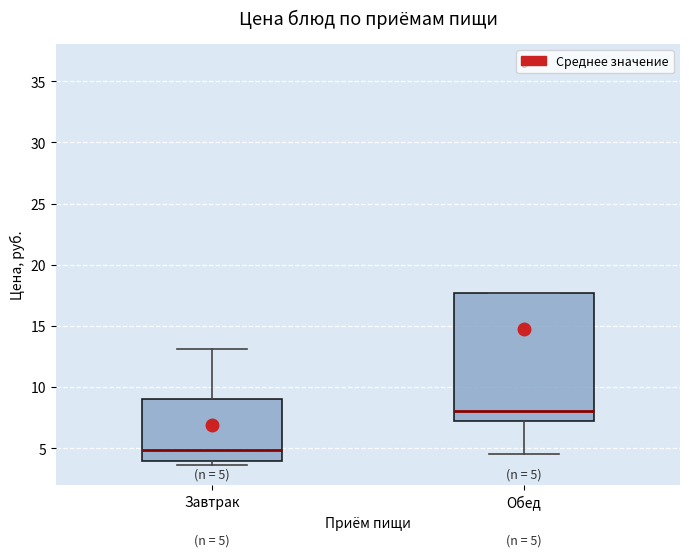

Which box has the highest median line?

Обед